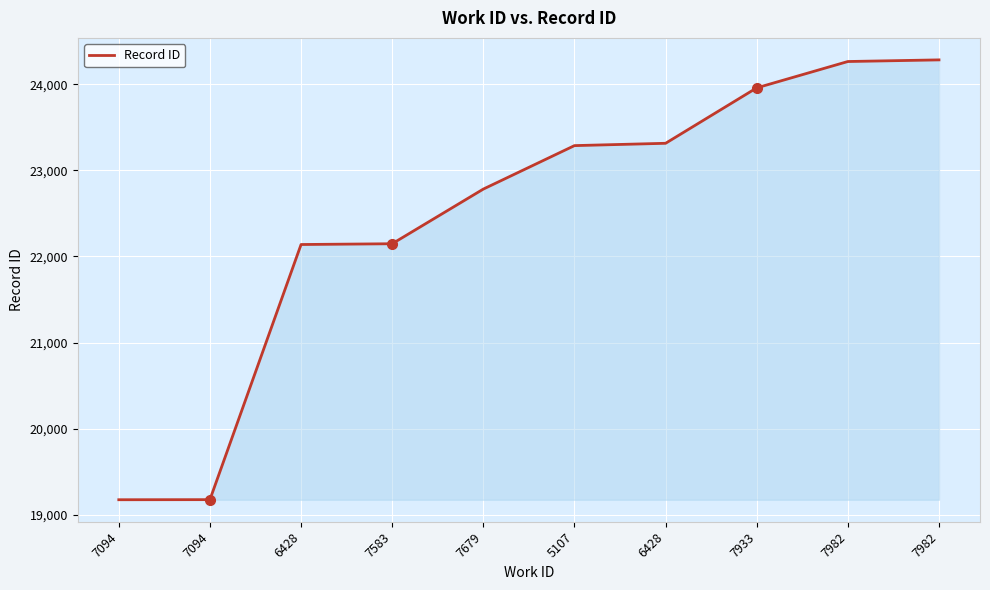

What is the maximum value shown in the chart?

24284